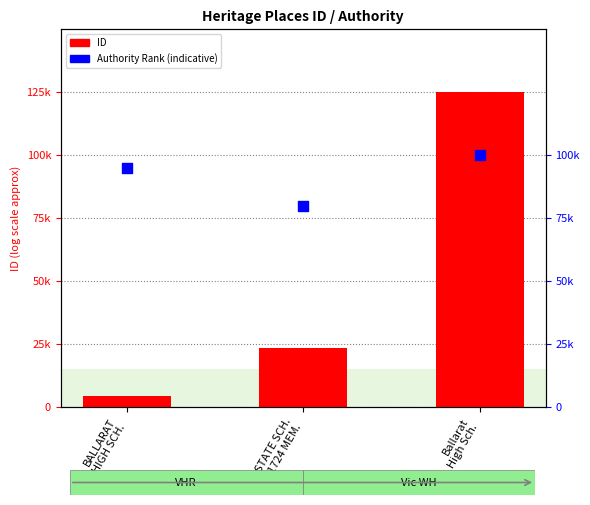

What is the total value across all series at BALLARAT
HIGH SCH.?

99518